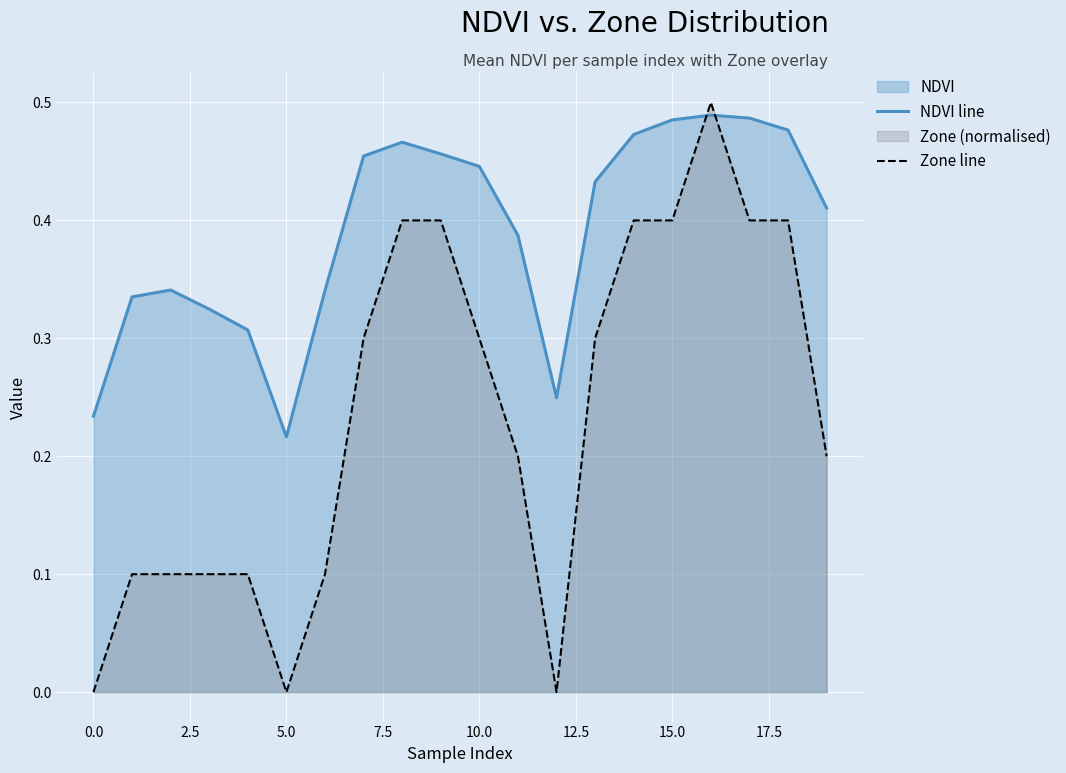

At how many categories does at least one series exceed 0?

20